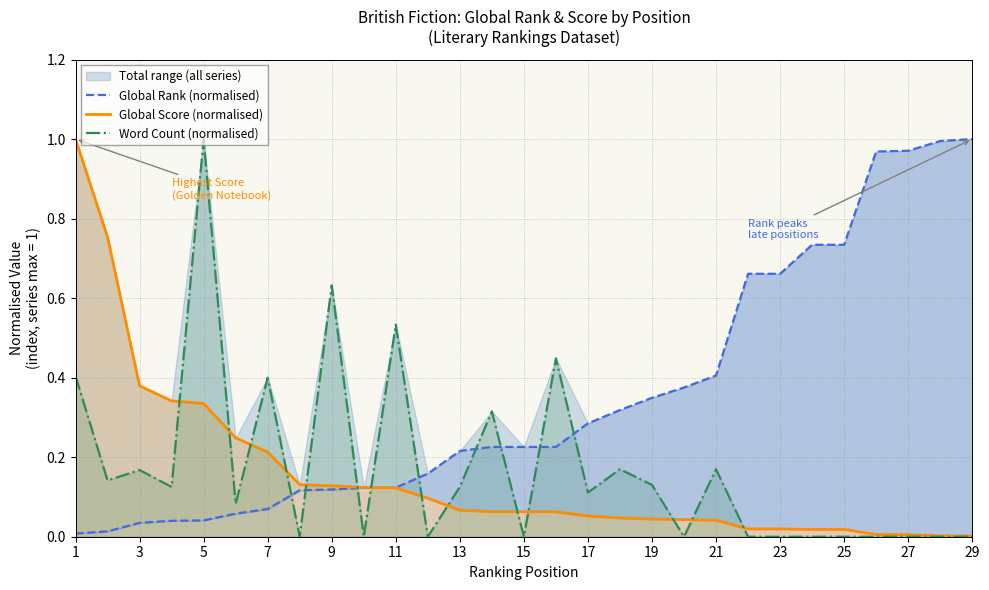

True or false: Global Rank (normalised) has a value of 0.3 at 15.

False